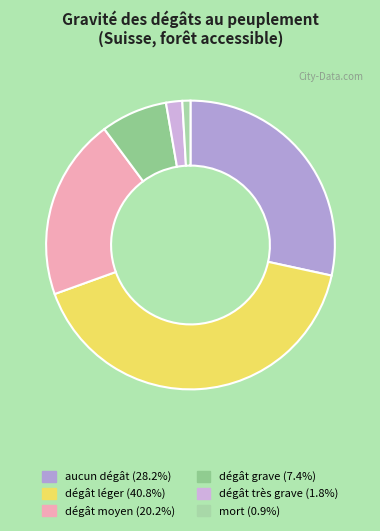

Approximately how many times larger is the value at dégât très grave compared to dégât moyen?

0.1